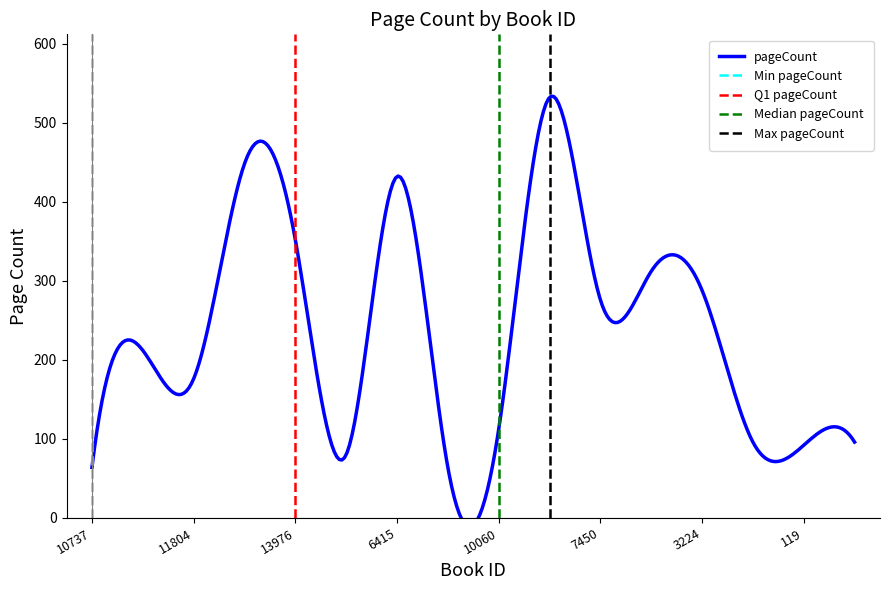

Reading left to right, transcribe all the data shown in this chart.

10737=64	16973=212	11804=176	5879=448	13976=352	4795=80	6415=432	14608=64	10060=112	5543=532	12089=0	7450=276	14414=0	14415=0	10072=312	3224=288	17168=96	119=92	12939=96